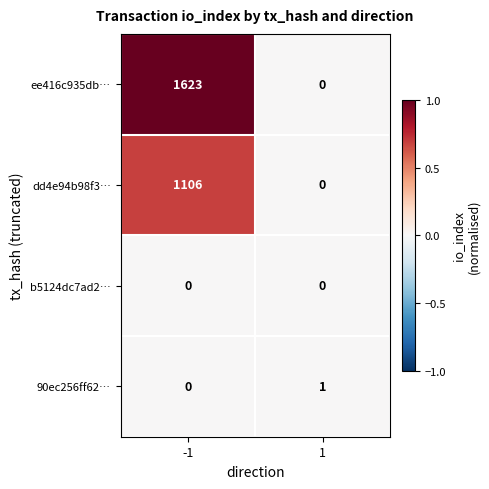

Rank the categories by ee416c935db… value from lowest to highest.

1, -1